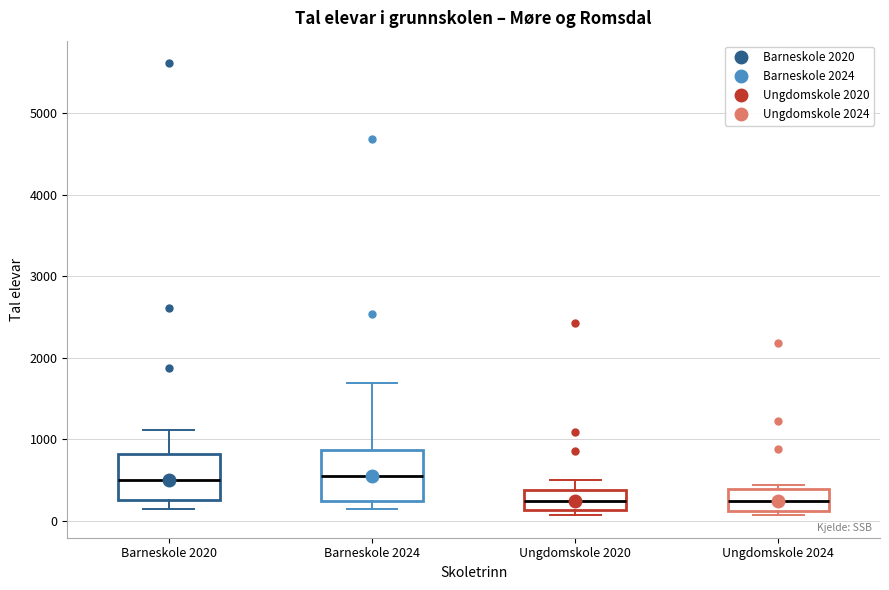

Where is the upper edge of the box for Barneskole 2024 on the y-axis? The values are not printed on the chart, so give them approximately, as read against the axis.

900